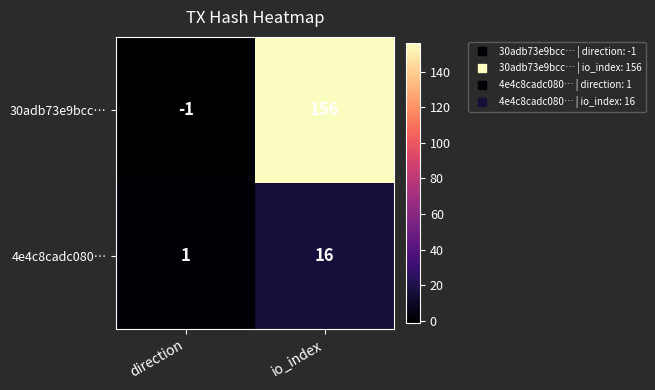

What is the difference between the highest and lowest values at io_index?

140